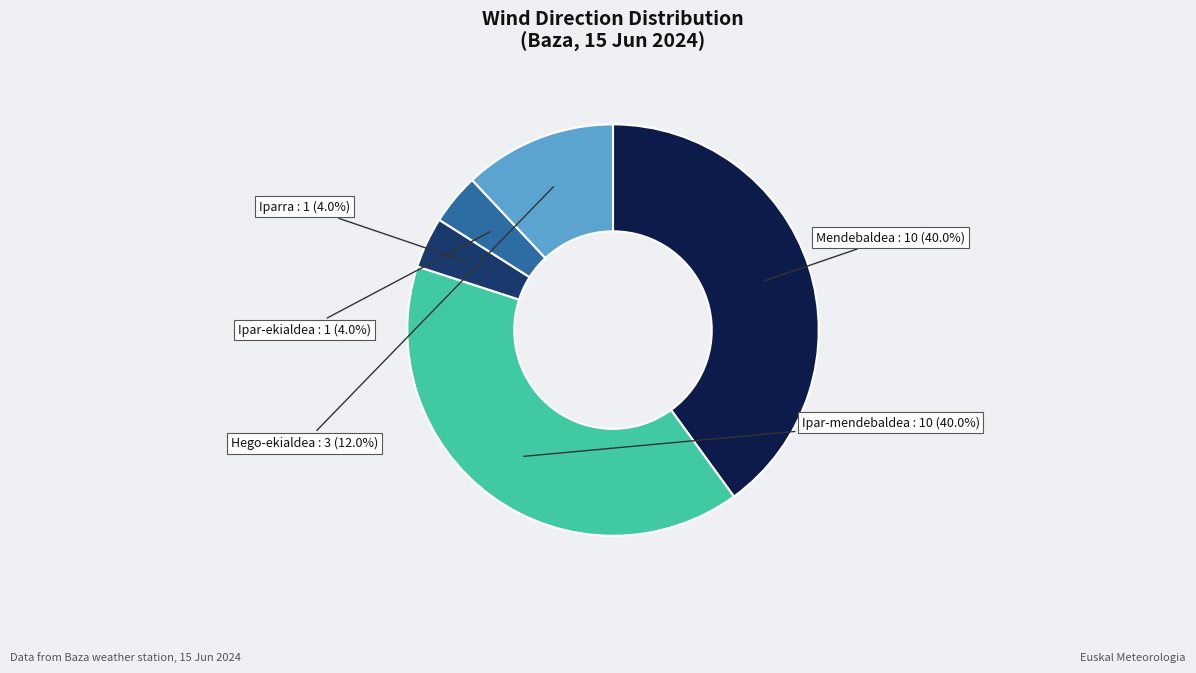

To the nearest percent, what is the difference between the largest and smallest slice percentages?

36%